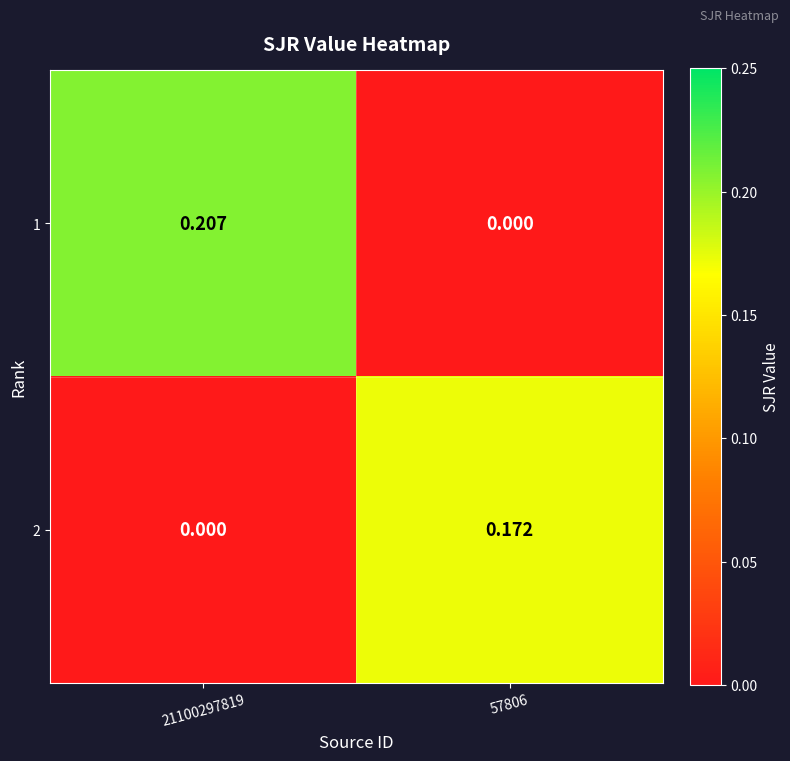

Count the number of data series in this chart.

2